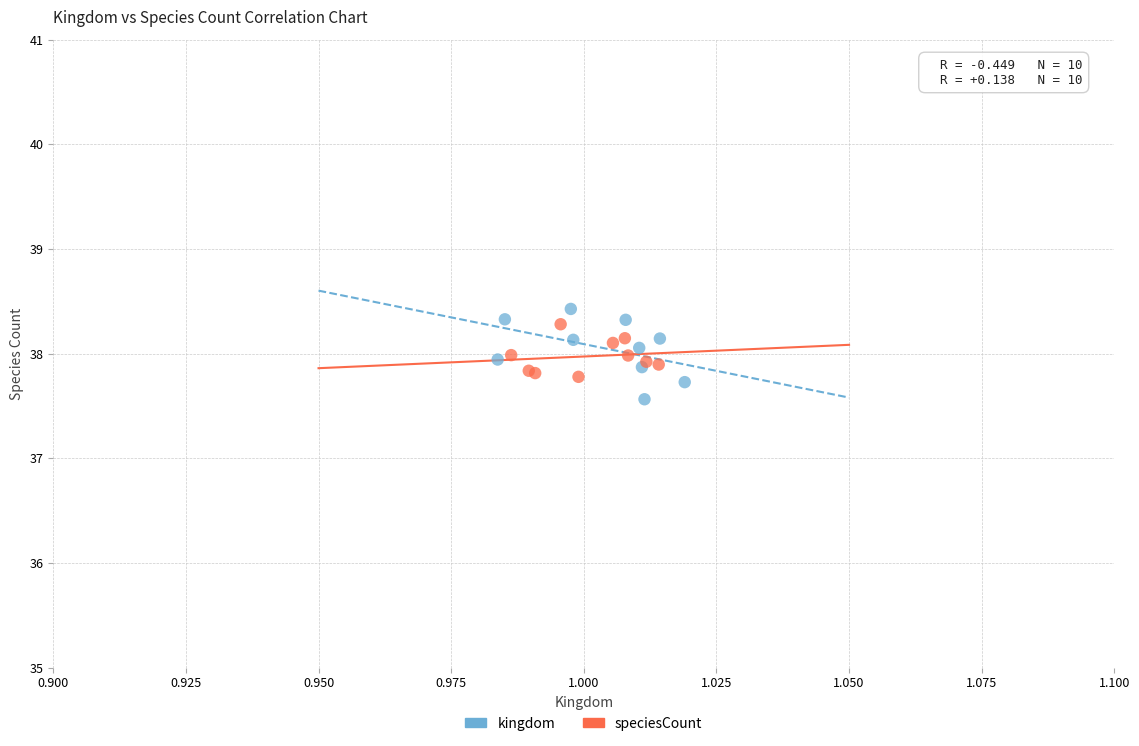

Which series has the largest Y range (max minus min)?

kingdom